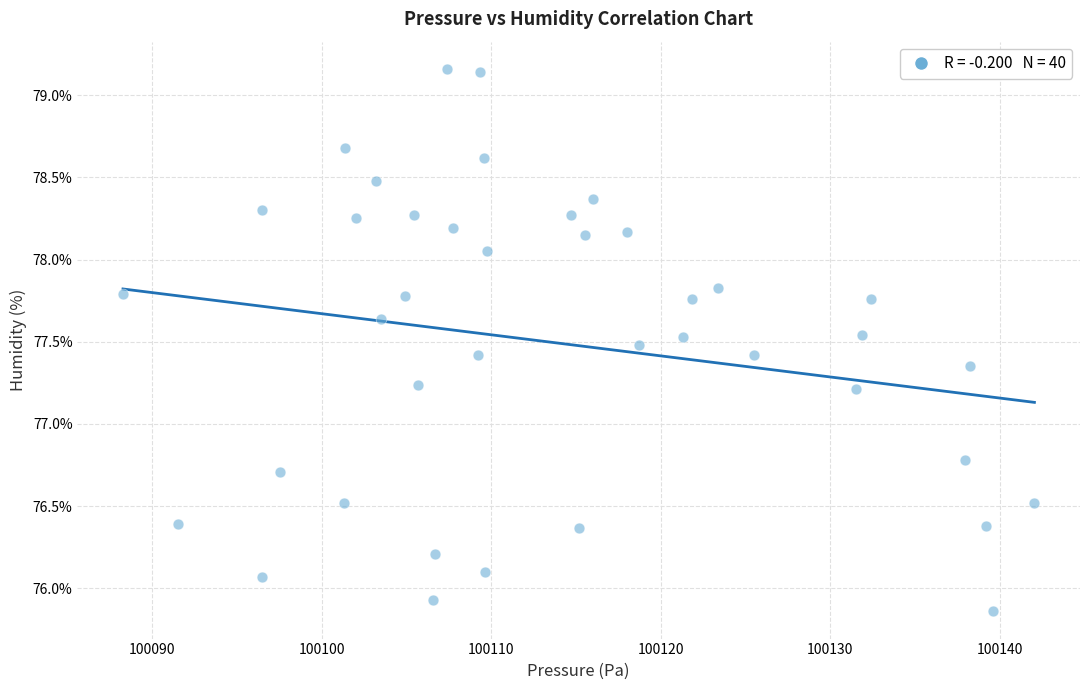

What is the range of Y values (max minus min)?

3.3